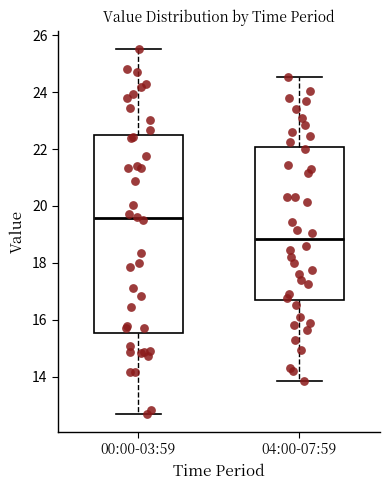

Reading left to right, read every box against the y-axis: the position of its median line, the range the box covers, and the ends of its whiskers. The values are not printed on the chart, so give them approximately, as read against the axis.

00:00-03:59: median 19.6, box 15.6 to 22.4, whiskers 12.8 to 25.6
04:00-07:59: median 18.8, box 16.6 to 22.0, whiskers 13.8 to 24.6